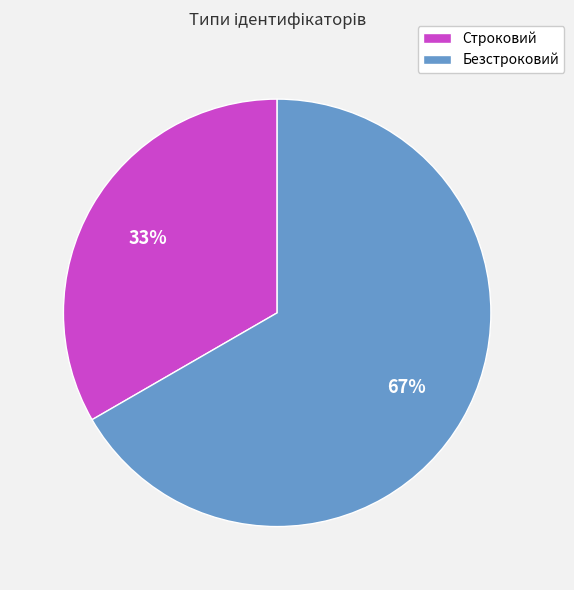

The Безстроковий slice represents 67% of the pie. True or false?

True